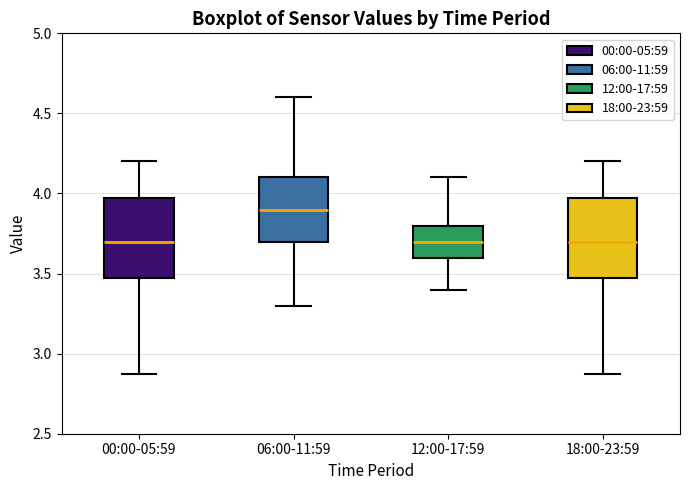

Reading left to right, transcribe this box plot: for each box, give where its median line is, the range the box spans, and where its two whiskers end, as read against the y-axis. The values are not printed on the chart, so give them approximately, as read against the axis.

00:00-05:59: median 3.70, box 3.45 to 3.95, whiskers 2.85 to 4.20
06:00-11:59: median 3.90, box 3.70 to 4.10, whiskers 3.30 to 4.60
12:00-17:59: median 3.70, box 3.60 to 3.80, whiskers 3.40 to 4.10
18:00-23:59: median 3.70, box 3.45 to 3.95, whiskers 2.85 to 4.20